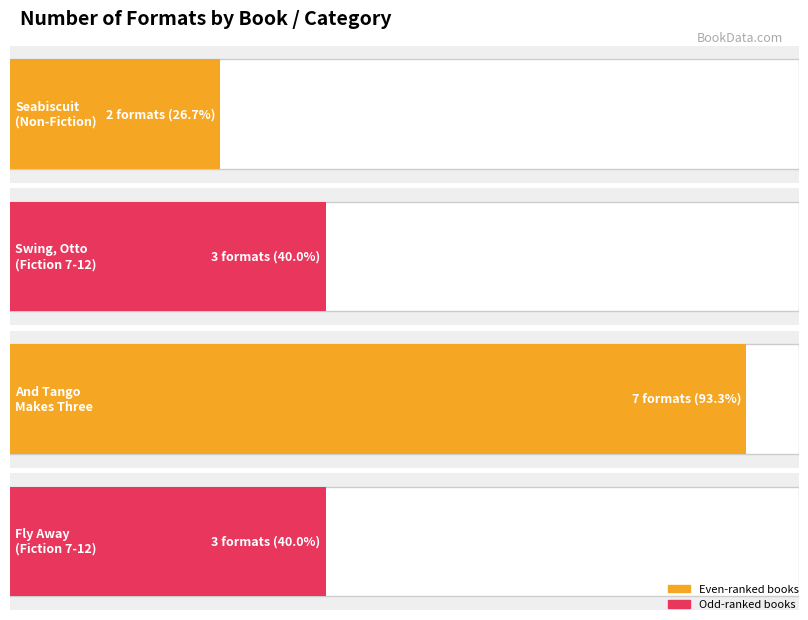

Reading left to right, list all the values displayed in this chart.

2	3	7	3